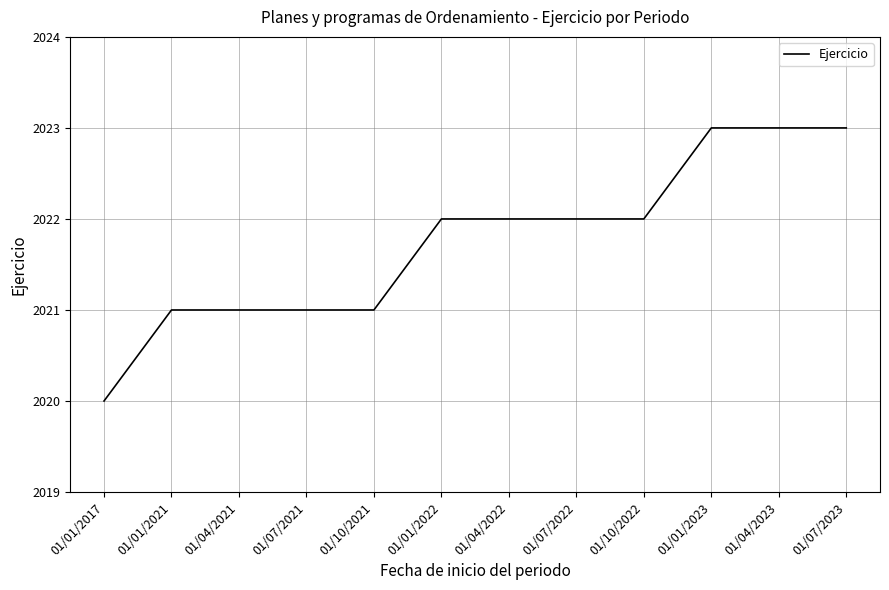

Is it true that the value at 01/10/2022 is 2022?

True